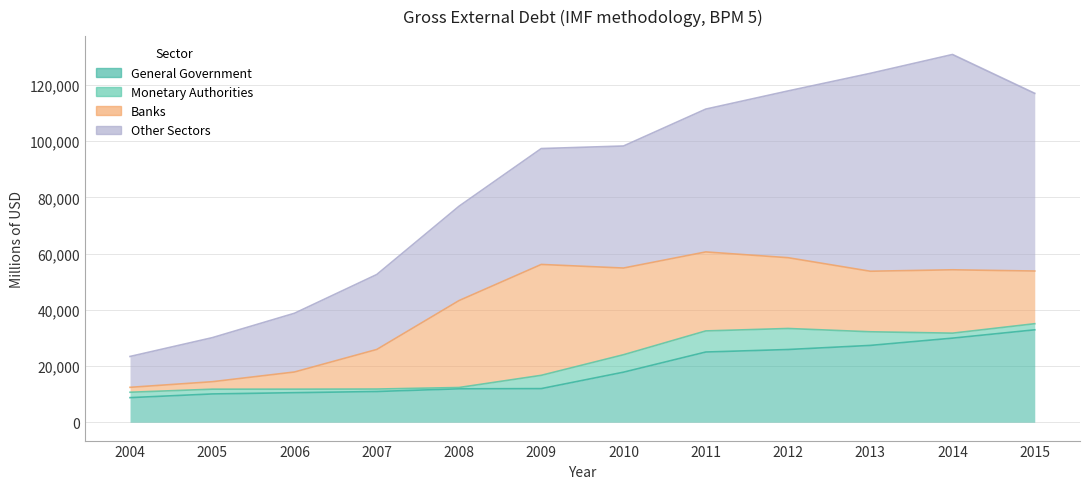

The General Government series shows 14387 at 2005. True or false?

False